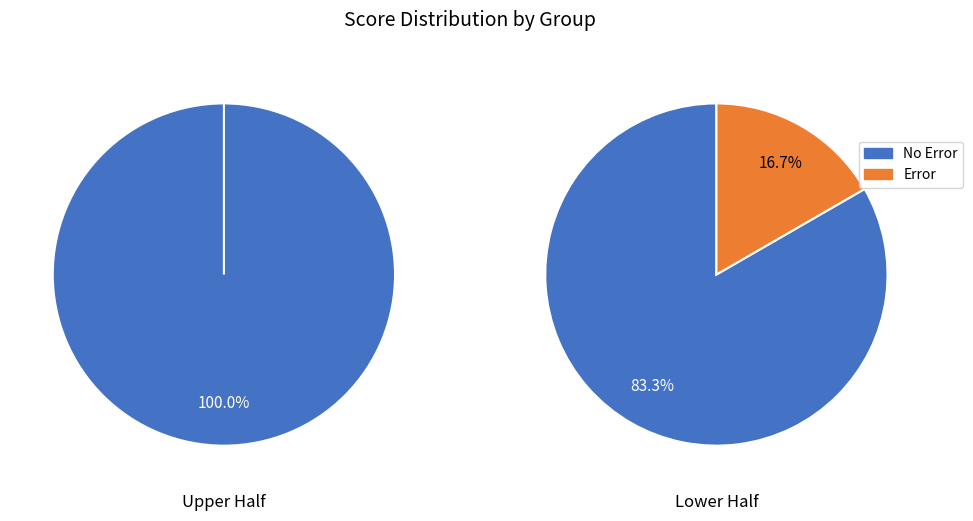

True or false: 1 accounts for 0% of the total.

True